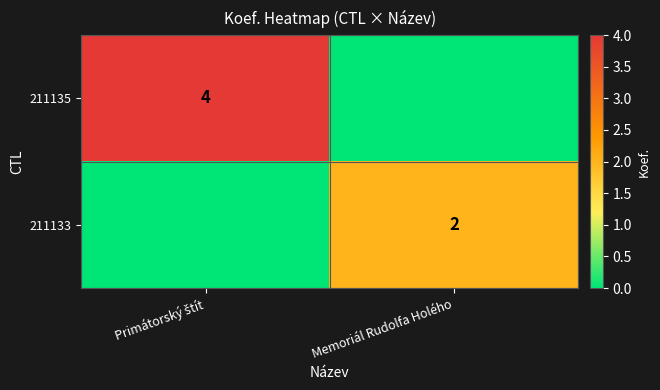

The 211133 series shows 4 at Memoriál Rudolfa Holého. True or false?

False